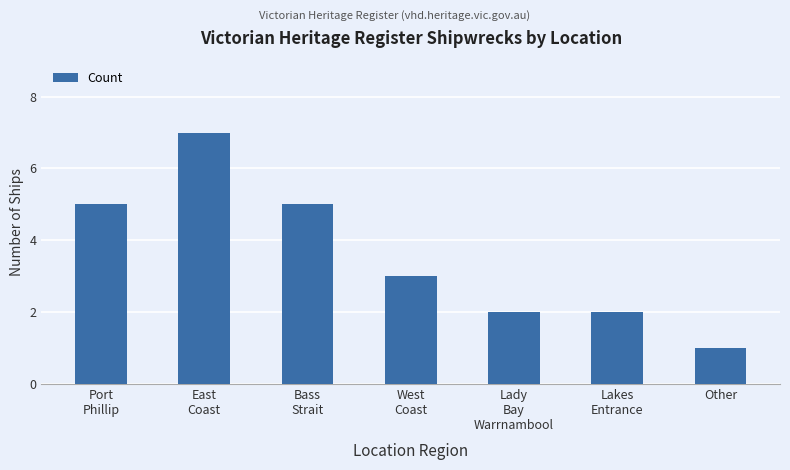

What is the difference between the maximum and minimum values?

6